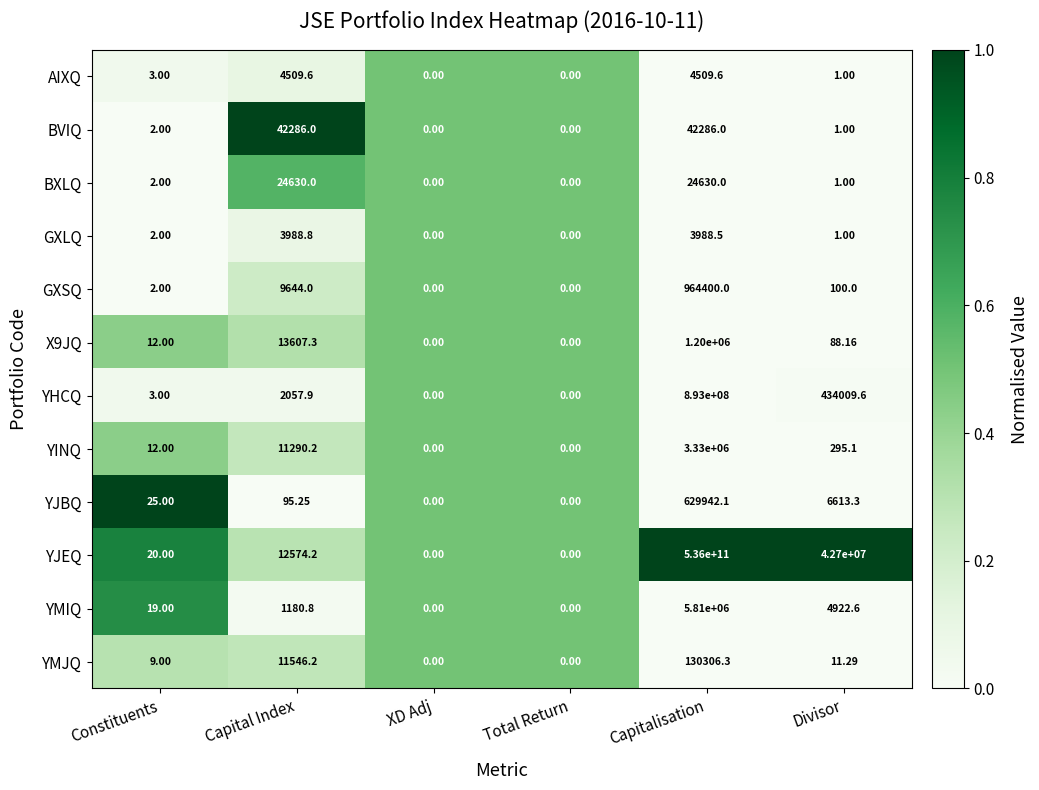

Count the number of categories in the chart.

6